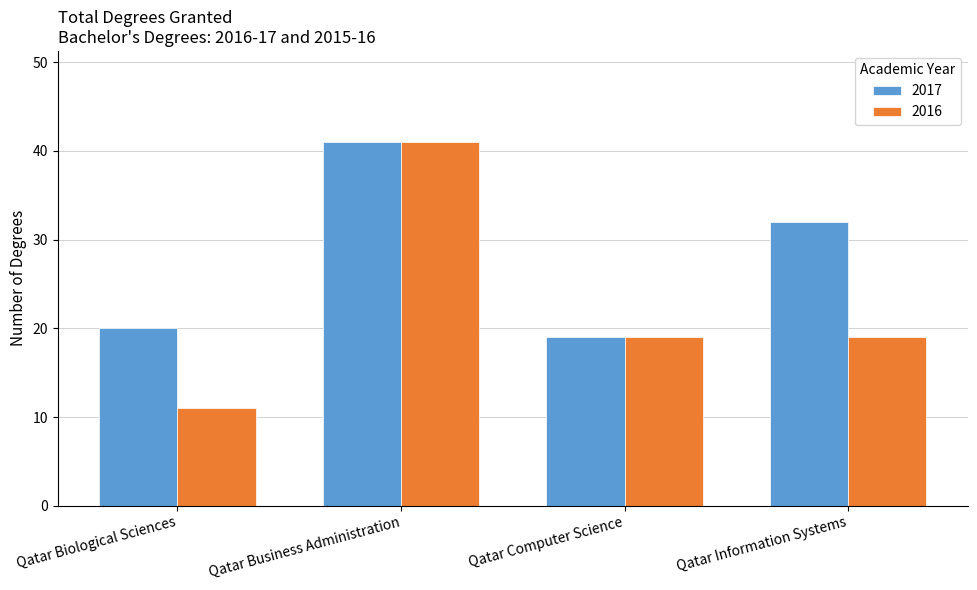

Is the value of 2016 at Qatar Business Administration greater than the value of 2017 at Qatar Biological Sciences?

Yes